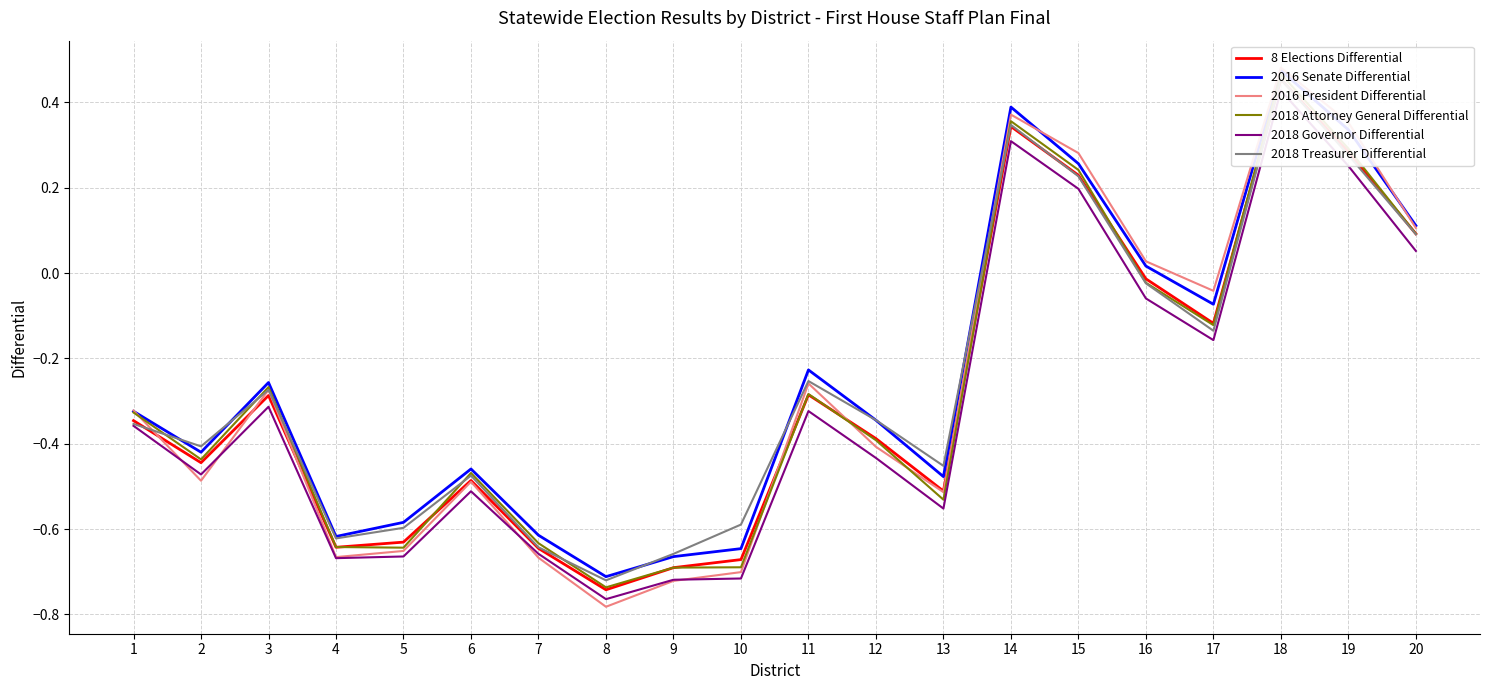

Where is the first local minimum for 8 Elections Differential?

2